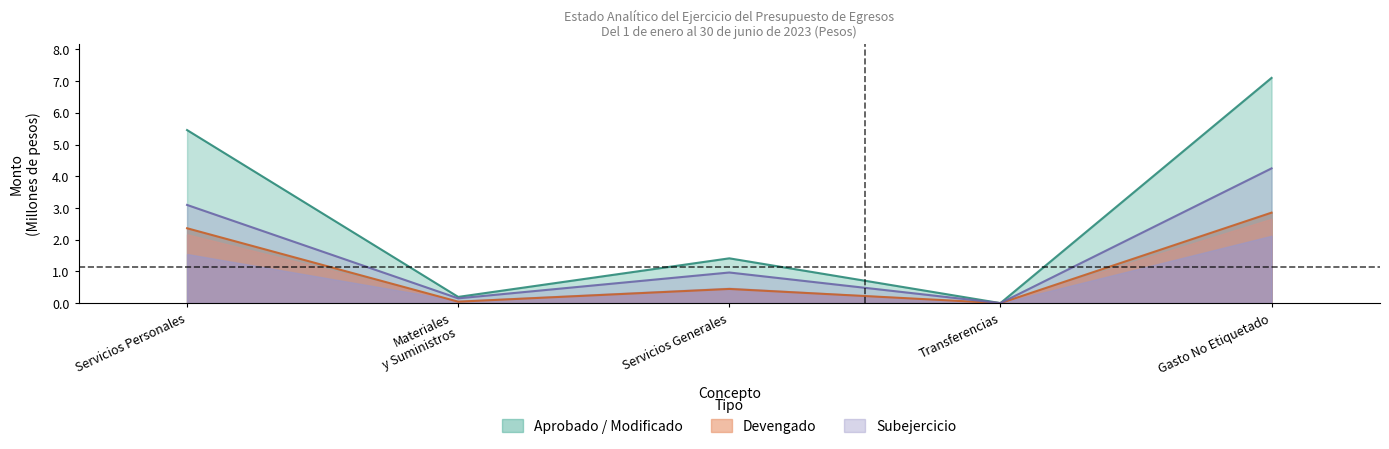

What position from the left is Materiales y Suministros?

2